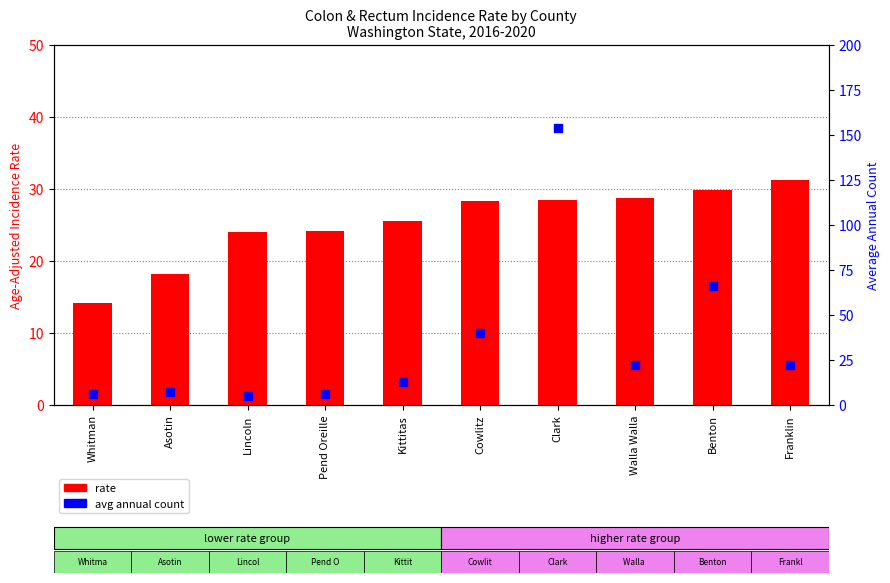

What are all the series names shown in the legend?

rate, avg annual count